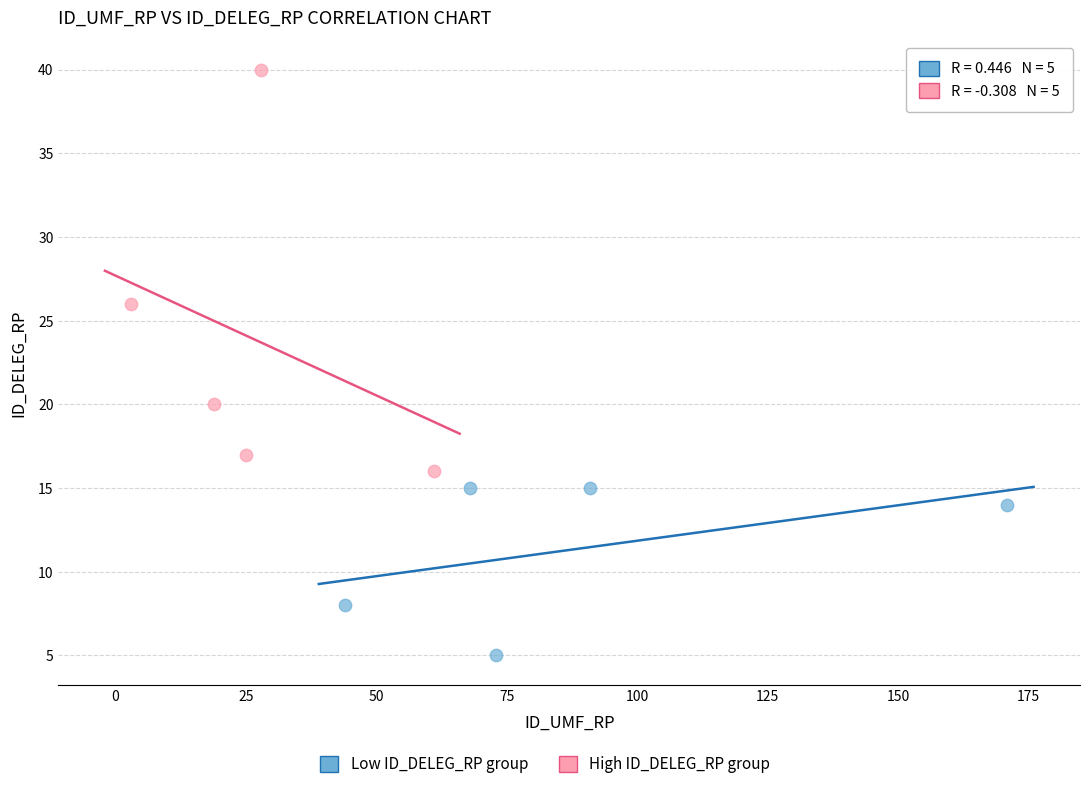

Which series has the widest spread of Y values?

High ID_DELEG_RP group